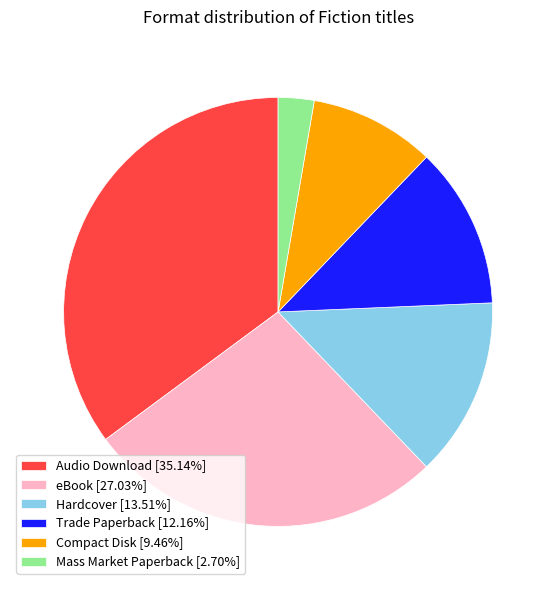

Approximately how many times larger is the value at Audio Download compared to Mass Market Paperback?

13.0